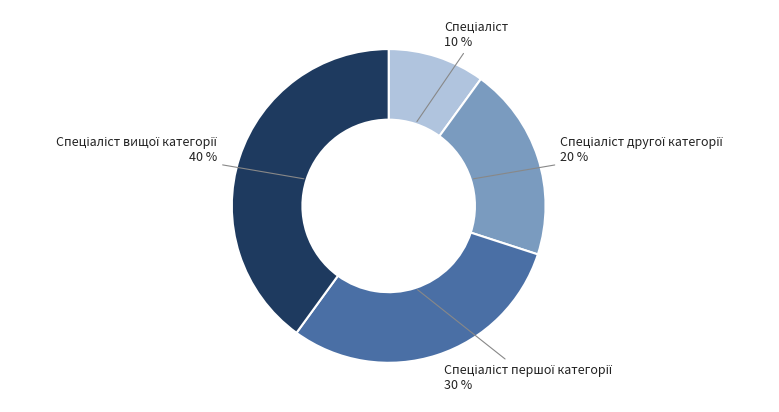

To the nearest percent, what is the difference between the largest and smallest slice percentages?

30%